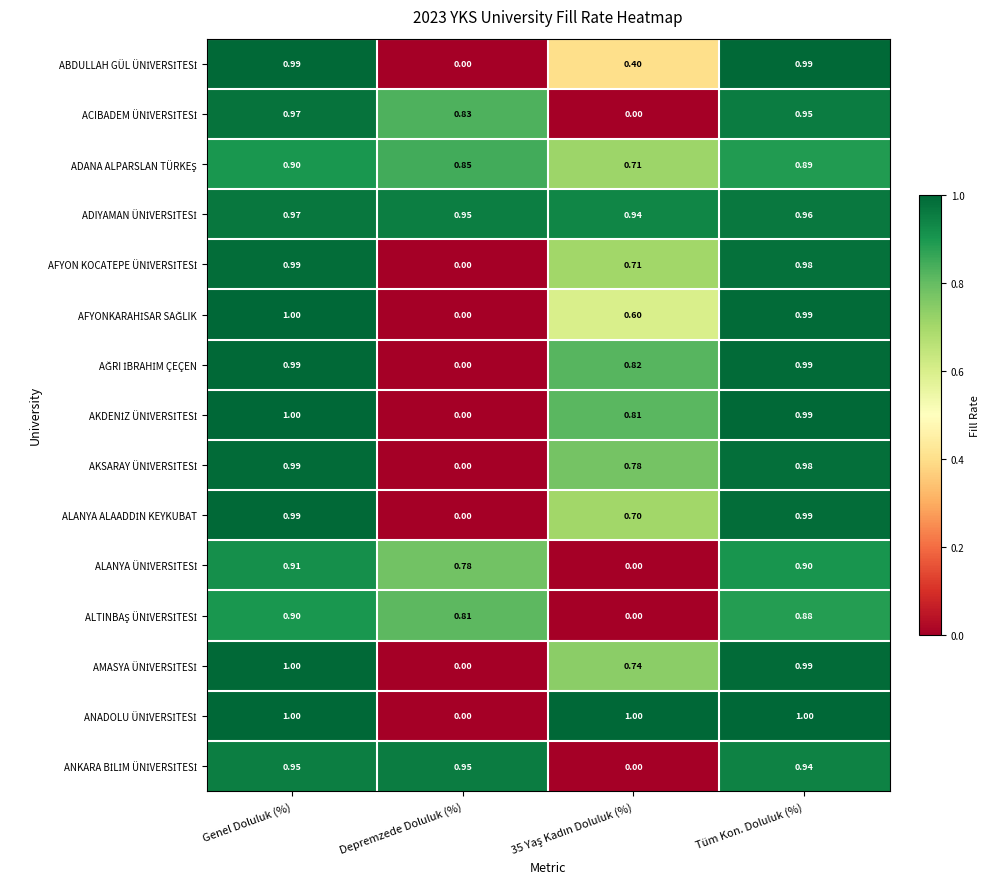

At which category is the sum across all series the highest?

Genel Doluluk (%)